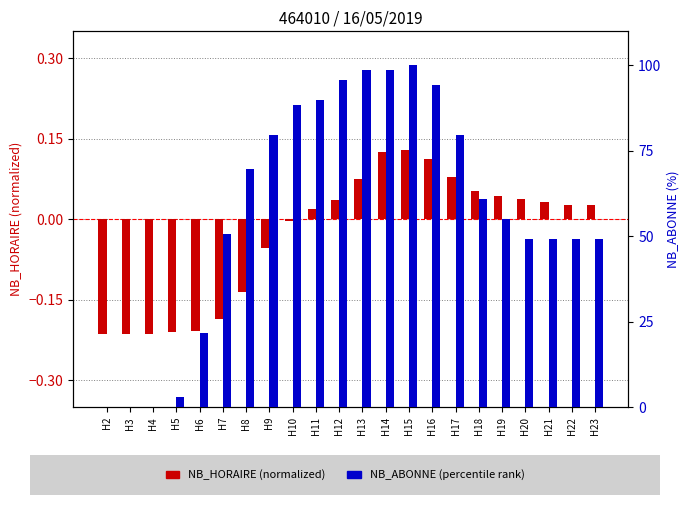

What is the difference between the NB_HORAIRE (normalized) values at H14 and H3?

0.3